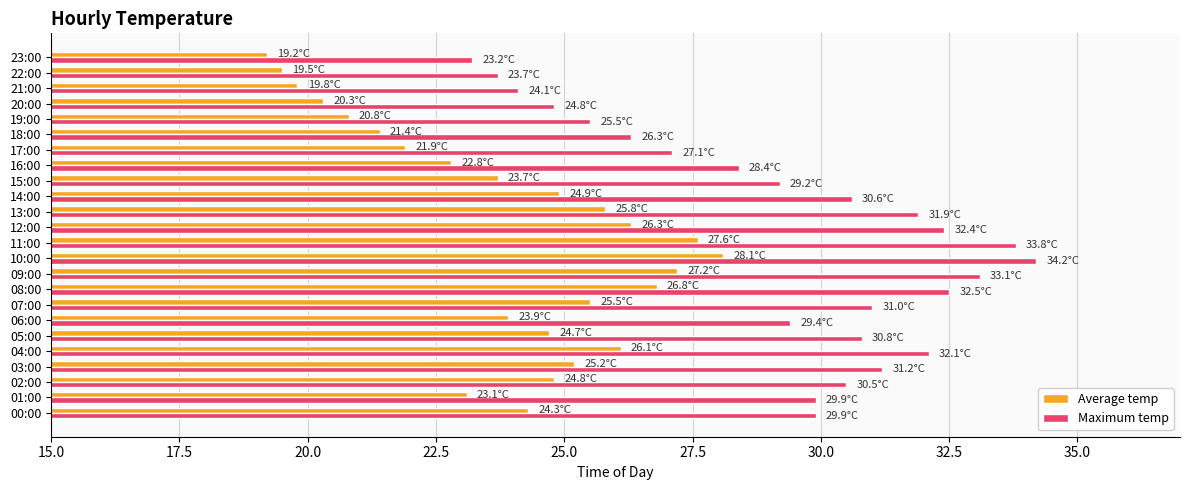

List the series in order of their overall mean, highest first.

Maximum temp, Average temp